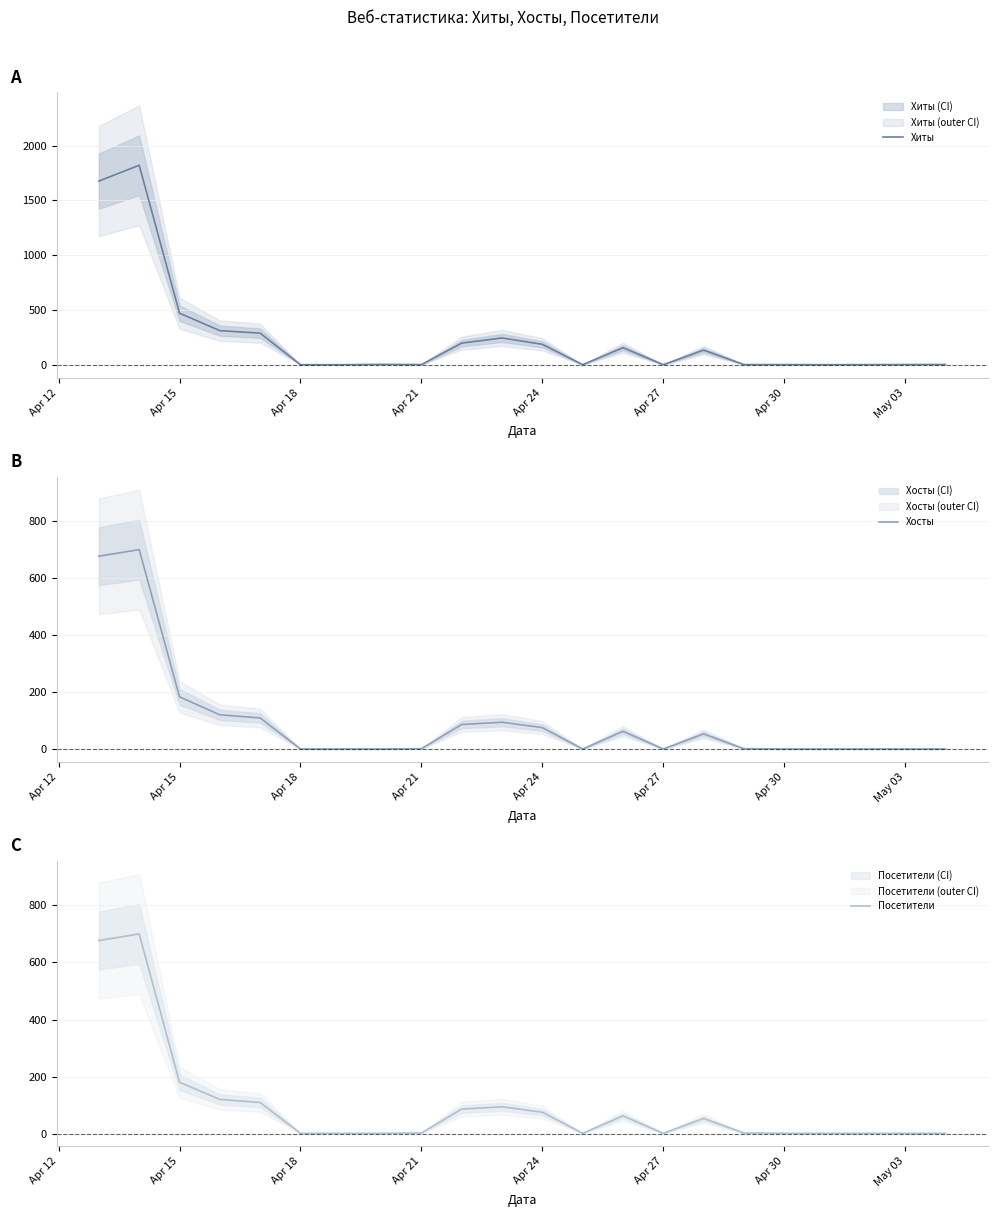

How many lines are shown in the chart?

3